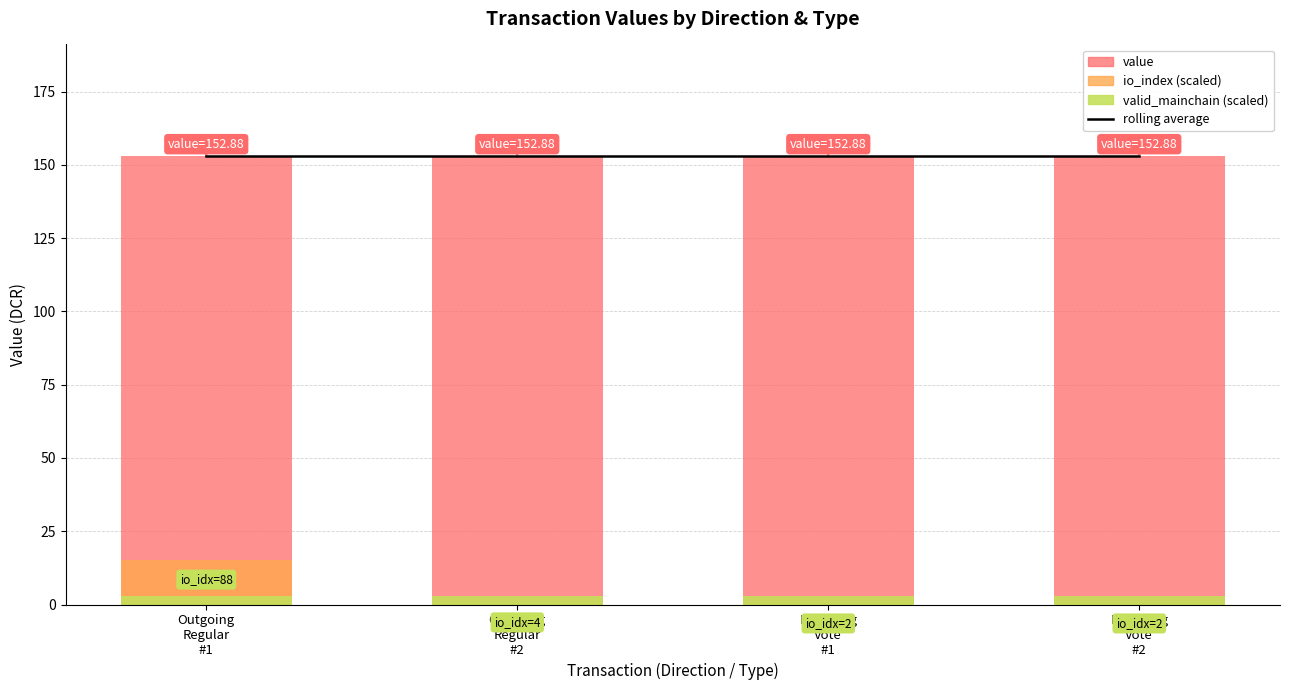

At which label does io_index (scaled) reach its peak?

Outgoing
Regular
#1